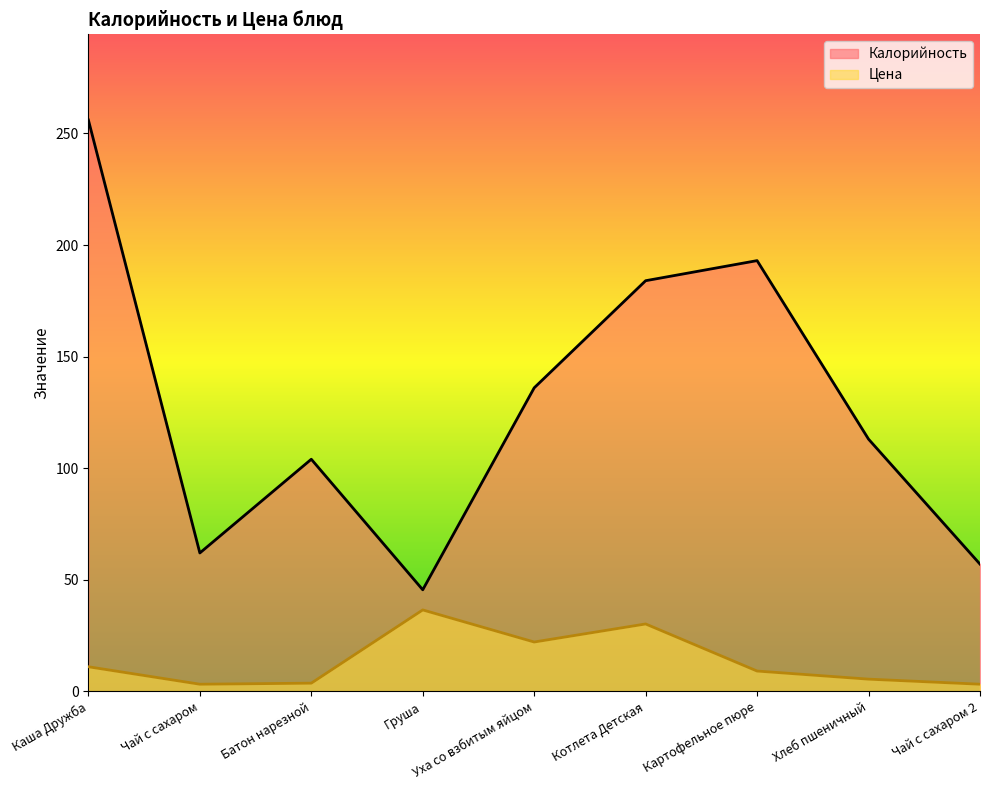

Reading left to right, transcribe all the data shown in this chart.

Калорийность: 256.0	62.0	104.0	45.5	136.0	184.0	193.0	113.0	57.0
Цена: 11.0	3.2	3.7	36.5	22.1	30.2	9.1	5.5	3.2